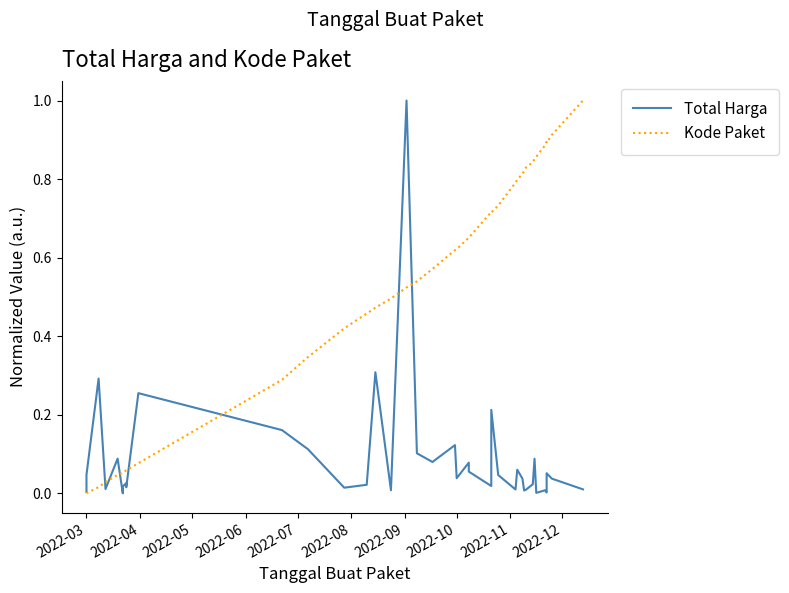

How many distinct data groups are displayed?

2